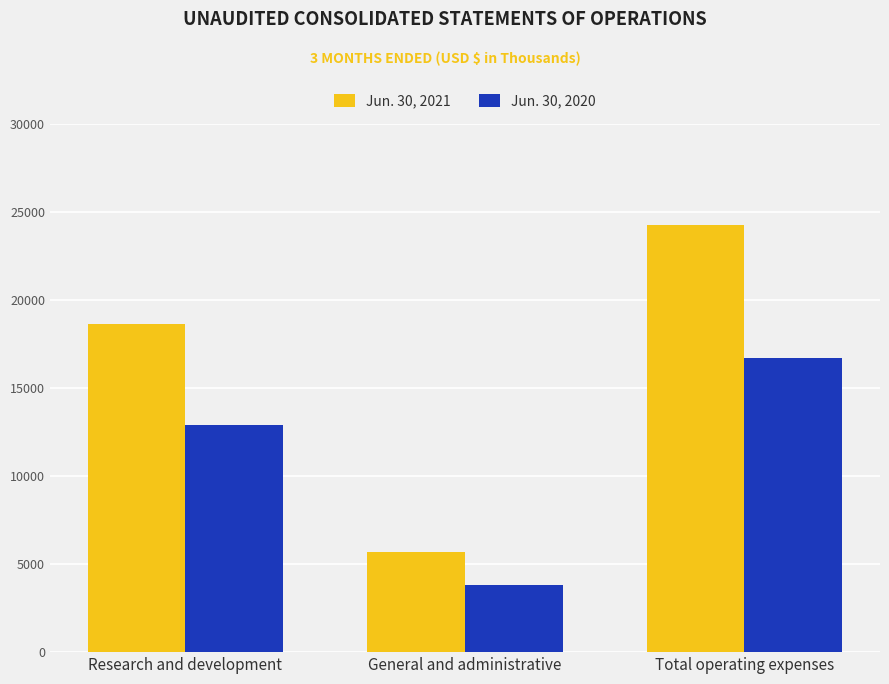

How many categories are shown in the chart?

3